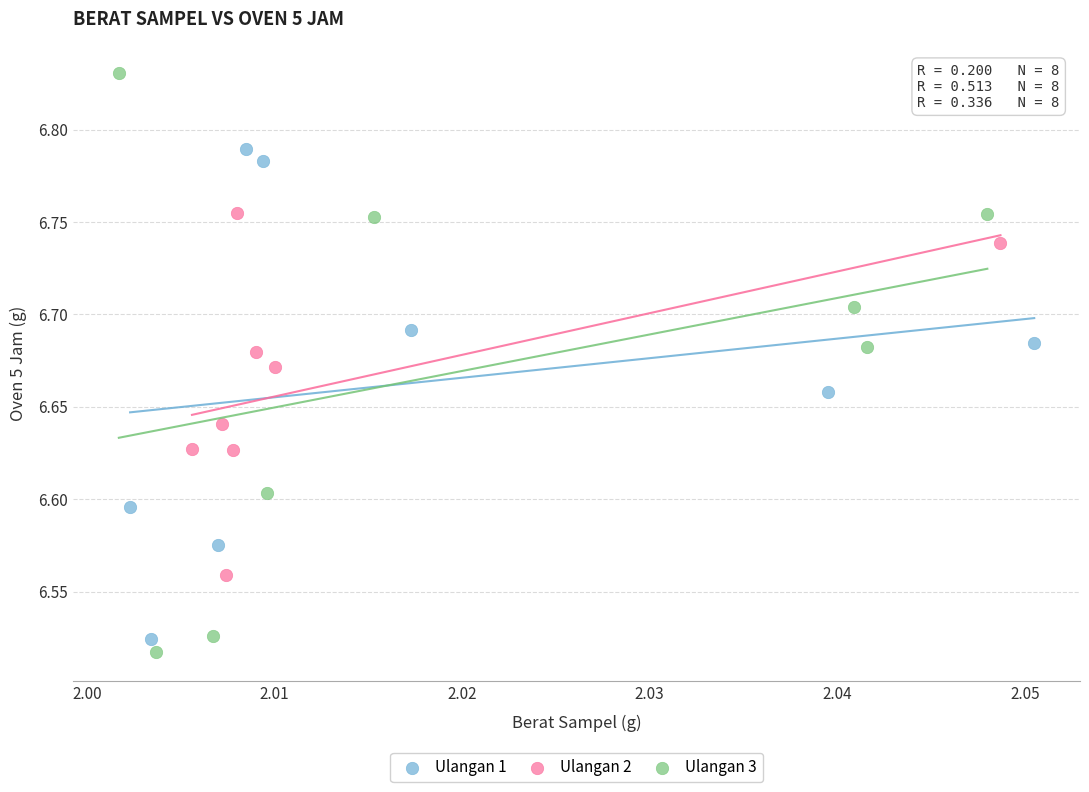

Which series contains the highest Y value?

Ulangan 3